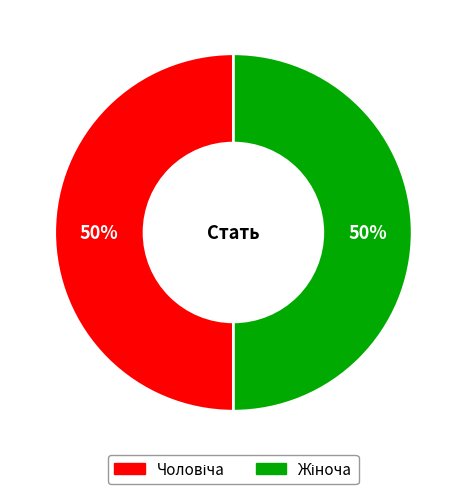

To the nearest percent, what is the average slice percentage?

50%